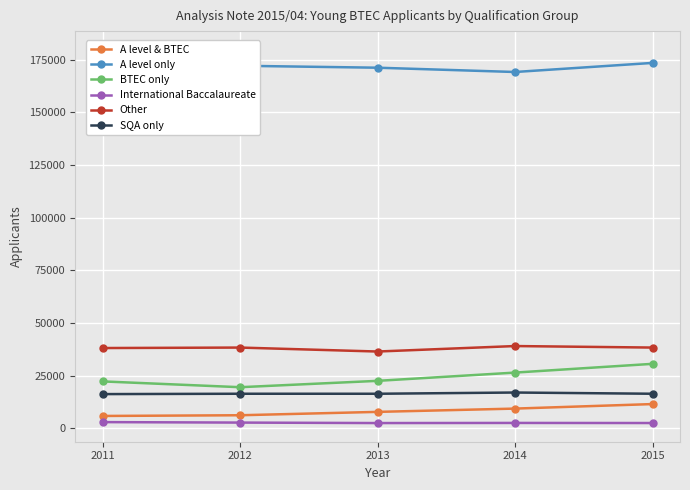

The International Baccalaureate series shows 3849 at 2013. True or false?

False